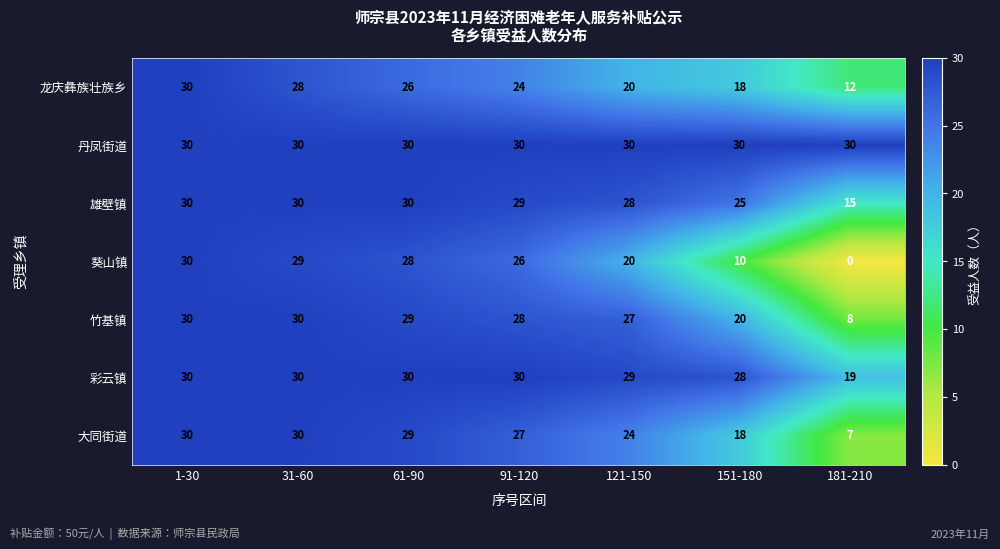

What is the difference between the maximum and second lowest values in the 竹基镇 series?

10